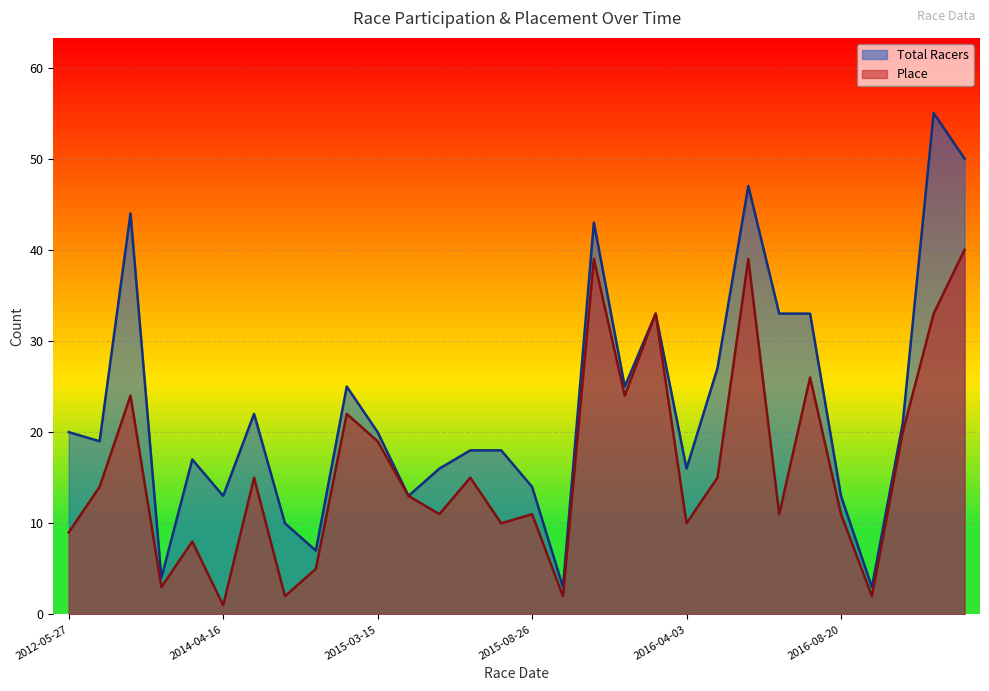

At which category is the sum across all series the highest?

2017-03-19